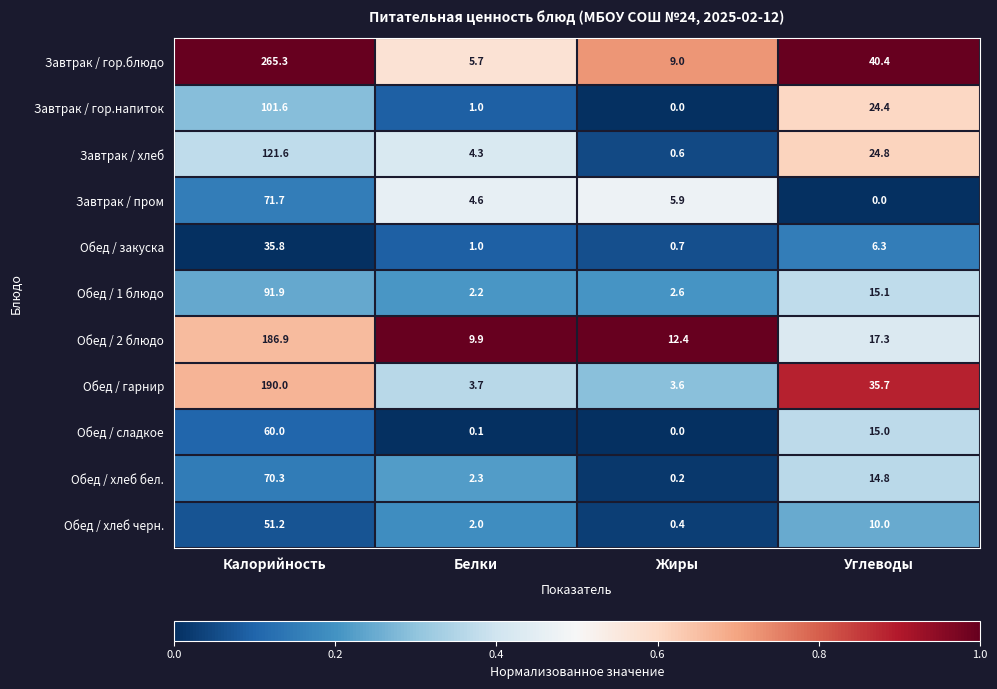

What is the difference between the second highest and second lowest values in the Завтрак / гор.блюдо series?

31.4